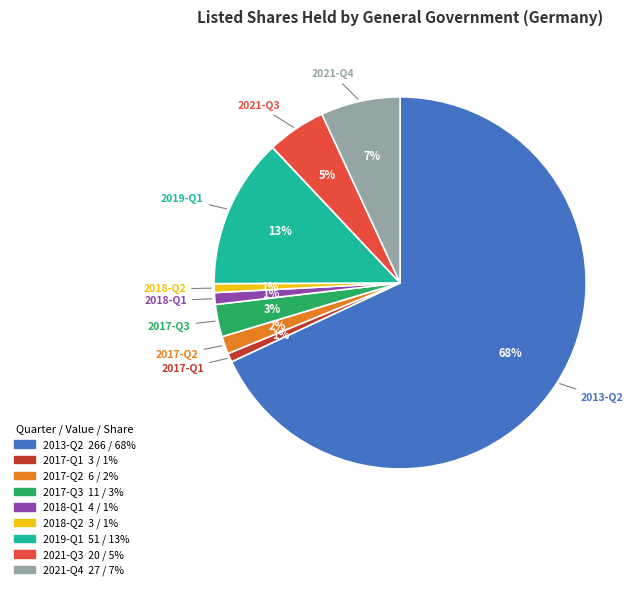

To the nearest percent, what portion does 2021-Q4 represent?

7%